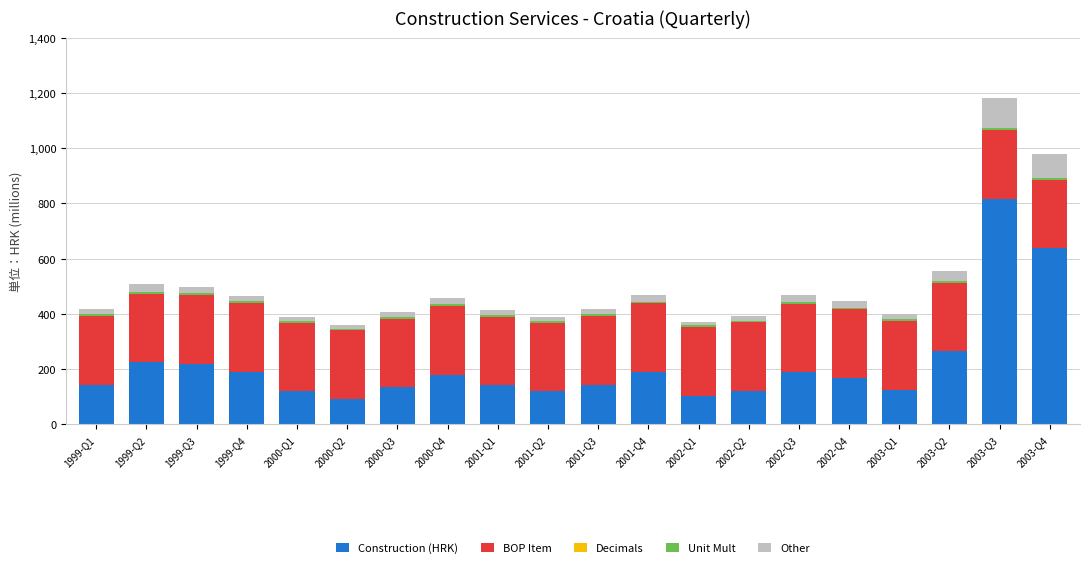

At which label does Construction (HRK) reach its peak?

2003-Q3